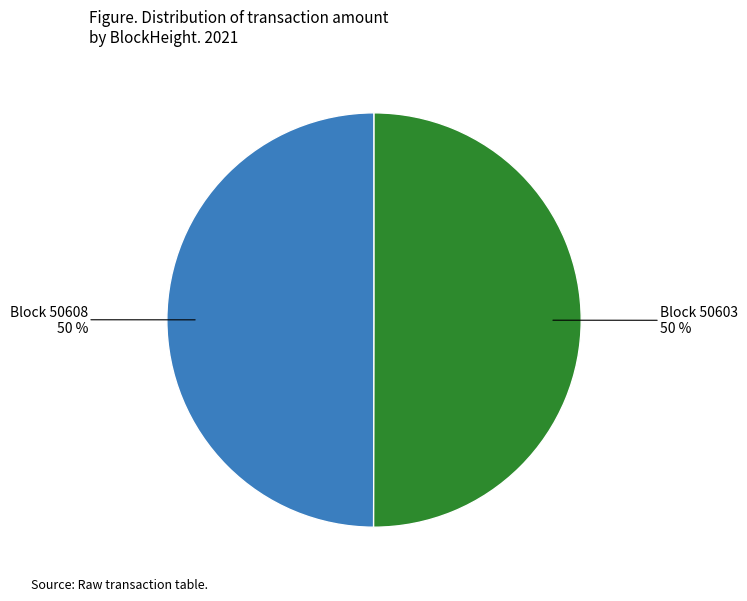

To the nearest percent, what is the combined percentage of Block 50603 and Block 50608?

100%